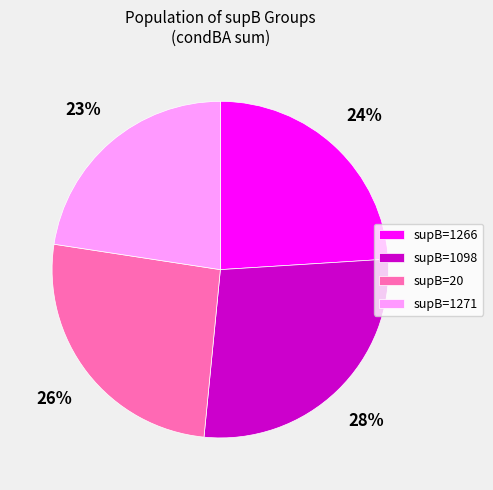

Which slice is the smallest?

supB=1271